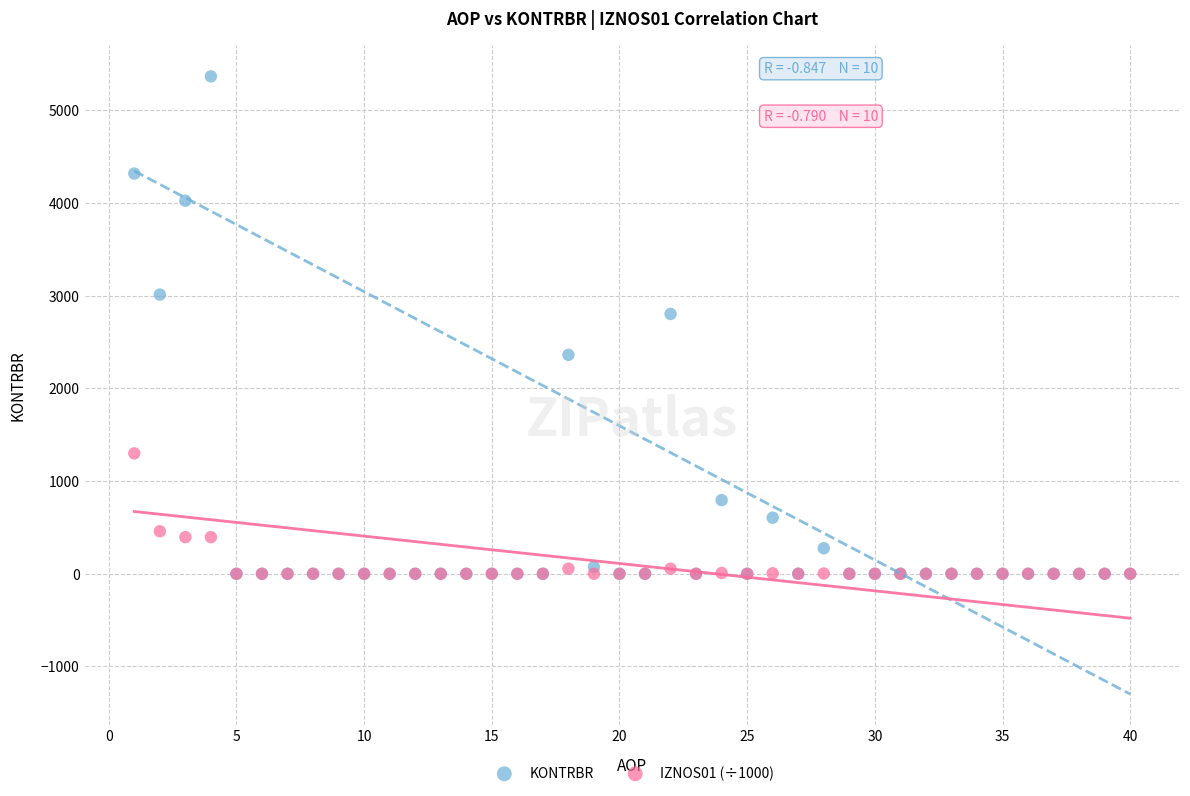

Which series contains the highest Y value?

KONTRBR